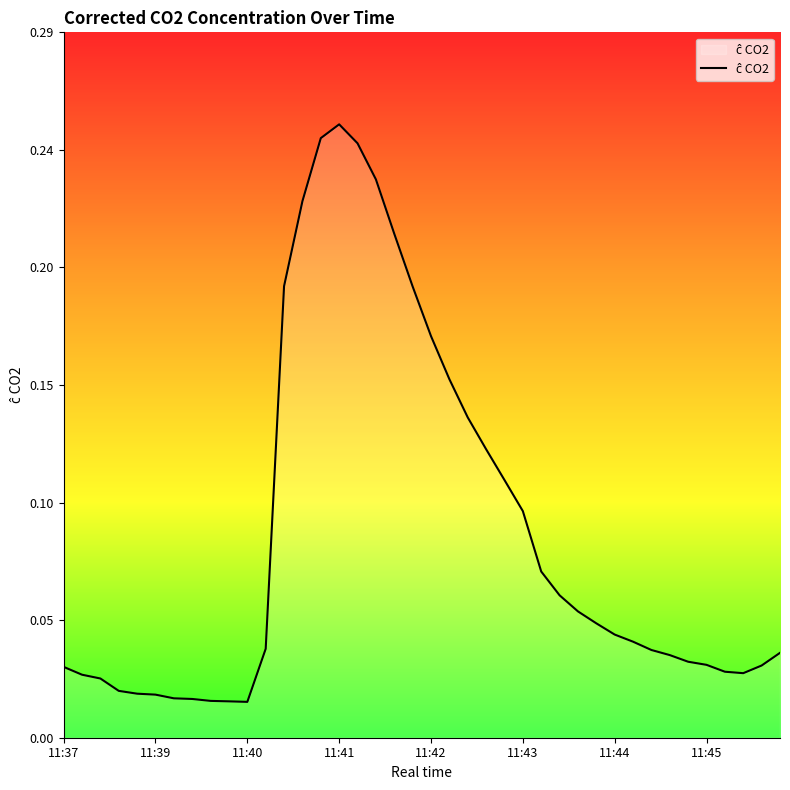

What is the average value?

0.1